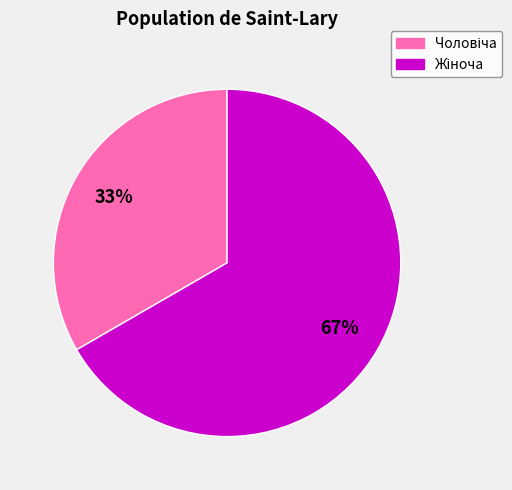

Does any single category account for the majority?

Yes